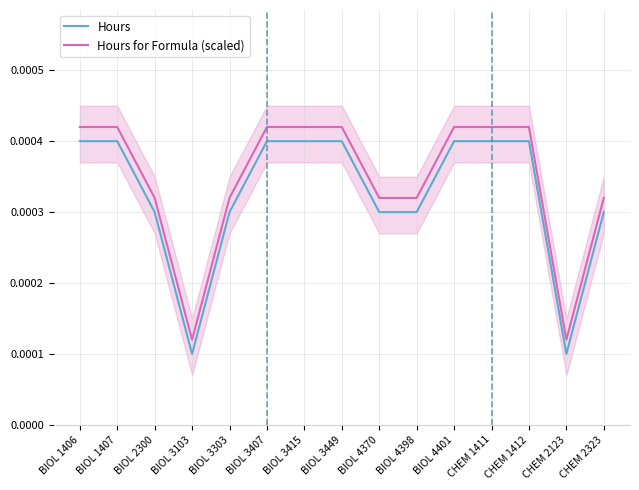

Which series has the largest total across all categories?

Hours for Formula (scaled)